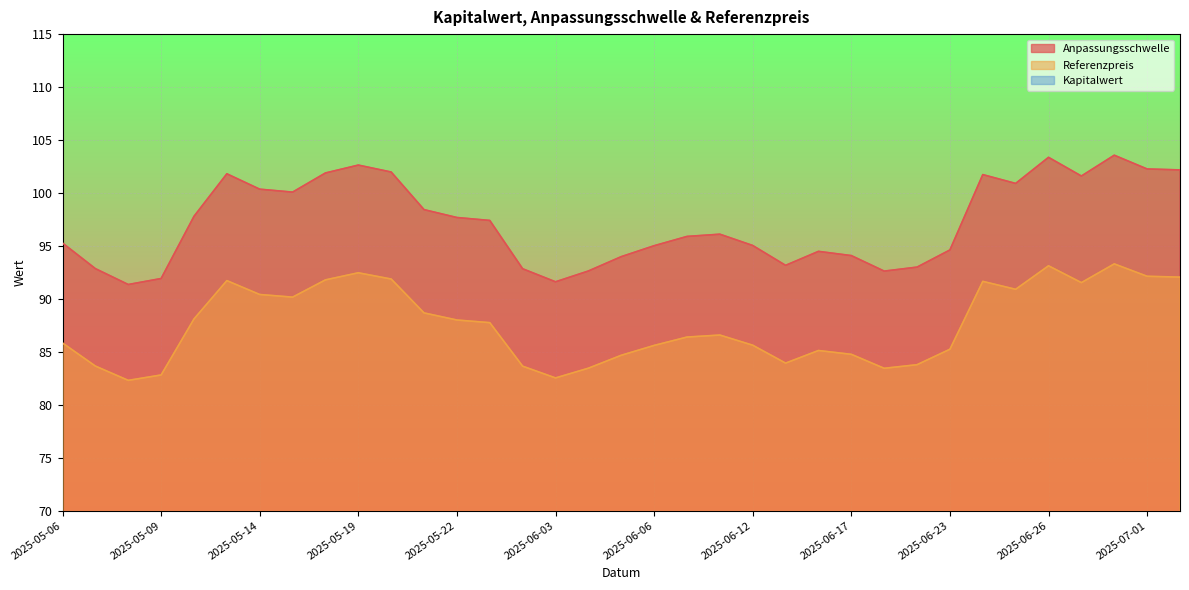

What is the sum of the Kapitalwert values at 2025-05-15 and 2025-07-01?

7.1